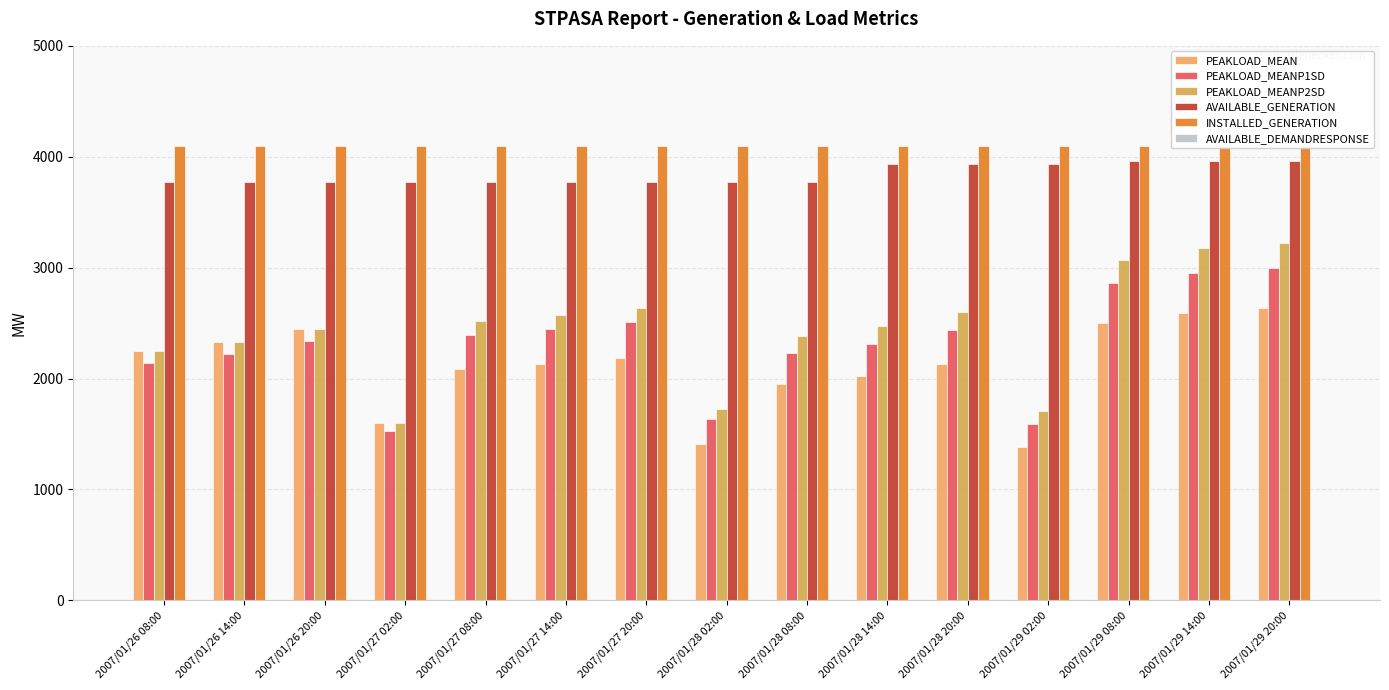

Reading left to right, transcribe all the data shown in this chart.

PEAKLOAD_MEAN: 2007/01/26 08:00=2247	2007/01/26 14:00=2329	2007/01/26 20:00=2449	2007/01/27 02:00=1603	2007/01/27 08:00=2082	2007/01/27 14:00=2130	2007/01/27 20:00=2186	2007/01/28 02:00=1414	2007/01/28 08:00=1950	2007/01/28 14:00=2023	2007/01/28 20:00=2132	2007/01/29 02:00=1384	2007/01/29 08:00=2503	2007/01/29 14:00=2588	2007/01/29 20:00=2632
PEAKLOAD_MEANP1SD: 2007/01/26 08:00=2142	2007/01/26 14:00=2221	2007/01/26 20:00=2337	2007/01/27 02:00=1526	2007/01/27 08:00=2394	2007/01/27 14:00=2448	2007/01/27 20:00=2508	2007/01/28 02:00=1636	2007/01/28 08:00=2234	2007/01/28 14:00=2315	2007/01/28 20:00=2435	2007/01/29 02:00=1593	2007/01/29 08:00=2859	2007/01/29 14:00=2955	2007/01/29 20:00=3001
PEAKLOAD_MEANP2SD: 2007/01/26 08:00=2247	2007/01/26 14:00=2329	2007/01/26 20:00=2449	2007/01/27 02:00=1603	2007/01/27 08:00=2516	2007/01/27 14:00=2573	2007/01/27 20:00=2634	2007/01/28 02:00=1723	2007/01/28 08:00=2388	2007/01/28 14:00=2475	2007/01/28 20:00=2600	2007/01/29 02:00=1708	2007/01/29 08:00=3073	2007/01/29 14:00=3176	2007/01/29 20:00=3223
AVAILABLE_GENERATION: 2007/01/26 08:00=3776	2007/01/26 14:00=3776	2007/01/26 20:00=3776	2007/01/27 02:00=3776	2007/01/27 08:00=3776	2007/01/27 14:00=3776	2007/01/27 20:00=3776	2007/01/28 02:00=3776	2007/01/28 08:00=3776	2007/01/28 14:00=3936	2007/01/28 20:00=3936	2007/01/29 02:00=3936	2007/01/29 08:00=3960	2007/01/29 14:00=3960	2007/01/29 20:00=3960
INSTALLED_GENERATION: 2007/01/26 08:00=4101	2007/01/26 14:00=4101	2007/01/26 20:00=4101	2007/01/27 02:00=4101	2007/01/27 08:00=4101	2007/01/27 14:00=4101	2007/01/27 20:00=4101	2007/01/28 02:00=4101	2007/01/28 08:00=4101	2007/01/28 14:00=4101	2007/01/28 20:00=4101	2007/01/29 02:00=4101	2007/01/29 08:00=4101	2007/01/29 14:00=4101	2007/01/29 20:00=4101
AVAILABLE_DEMANDRESPONSE: 2007/01/26 08:00=0	2007/01/26 14:00=0	2007/01/26 20:00=0	2007/01/27 02:00=0	2007/01/27 08:00=0	2007/01/27 14:00=0	2007/01/27 20:00=0	2007/01/28 02:00=0	2007/01/28 08:00=0	2007/01/28 14:00=0	2007/01/28 20:00=0	2007/01/29 02:00=0	2007/01/29 08:00=0	2007/01/29 14:00=0	2007/01/29 20:00=0